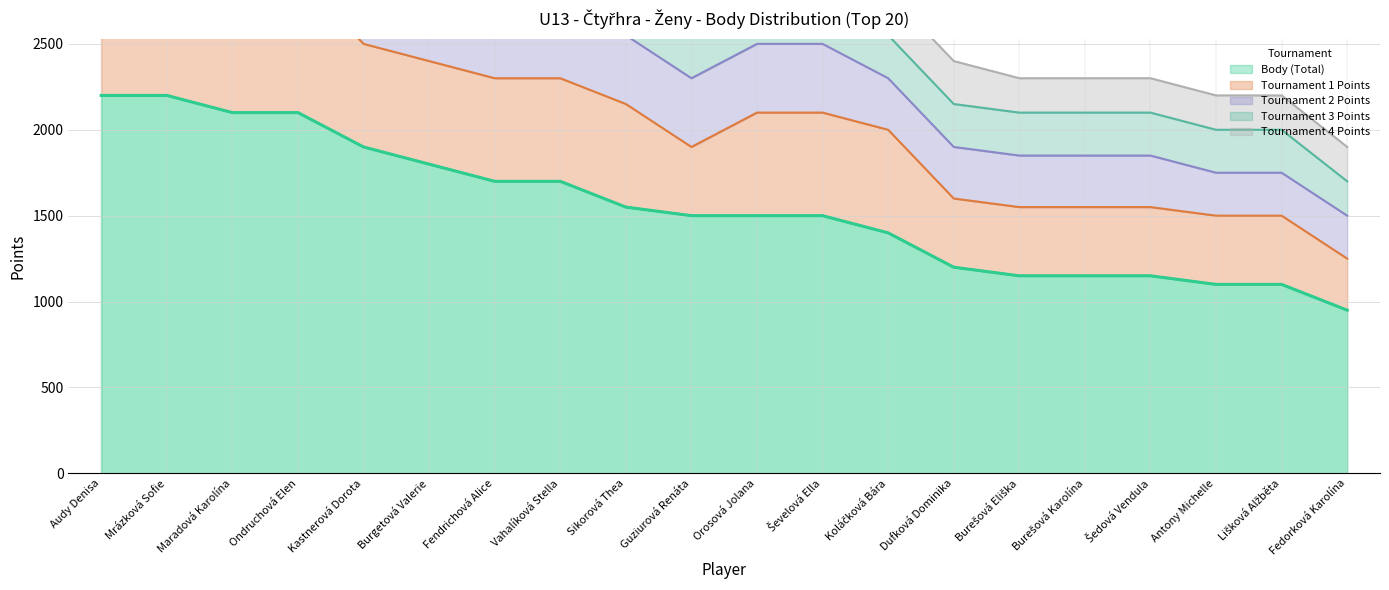

Does the chart have visible grid lines?

Yes